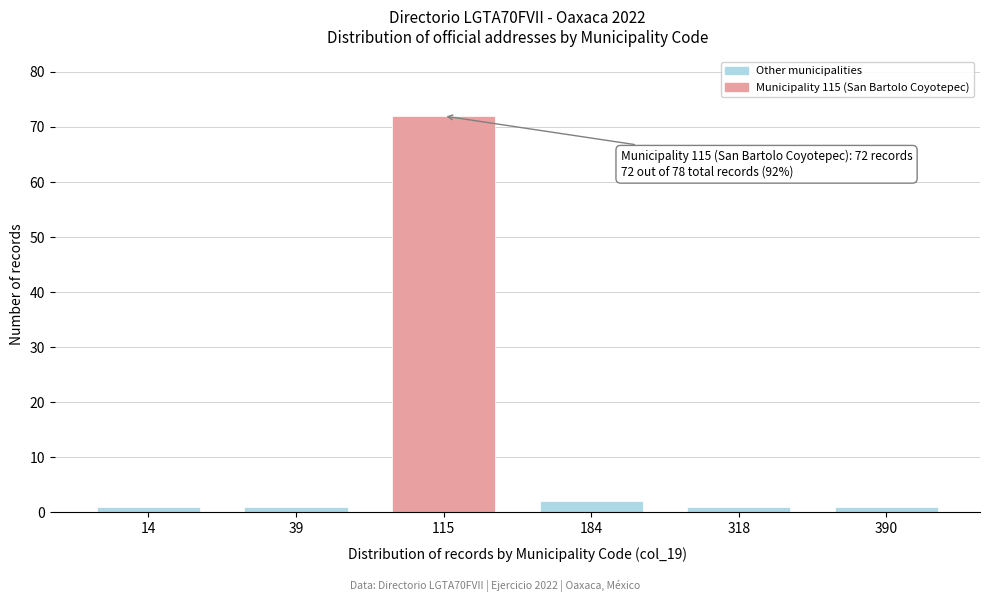

Reading right to left, transcribe all the data shown in this chart.

1	1	2	72	1	1